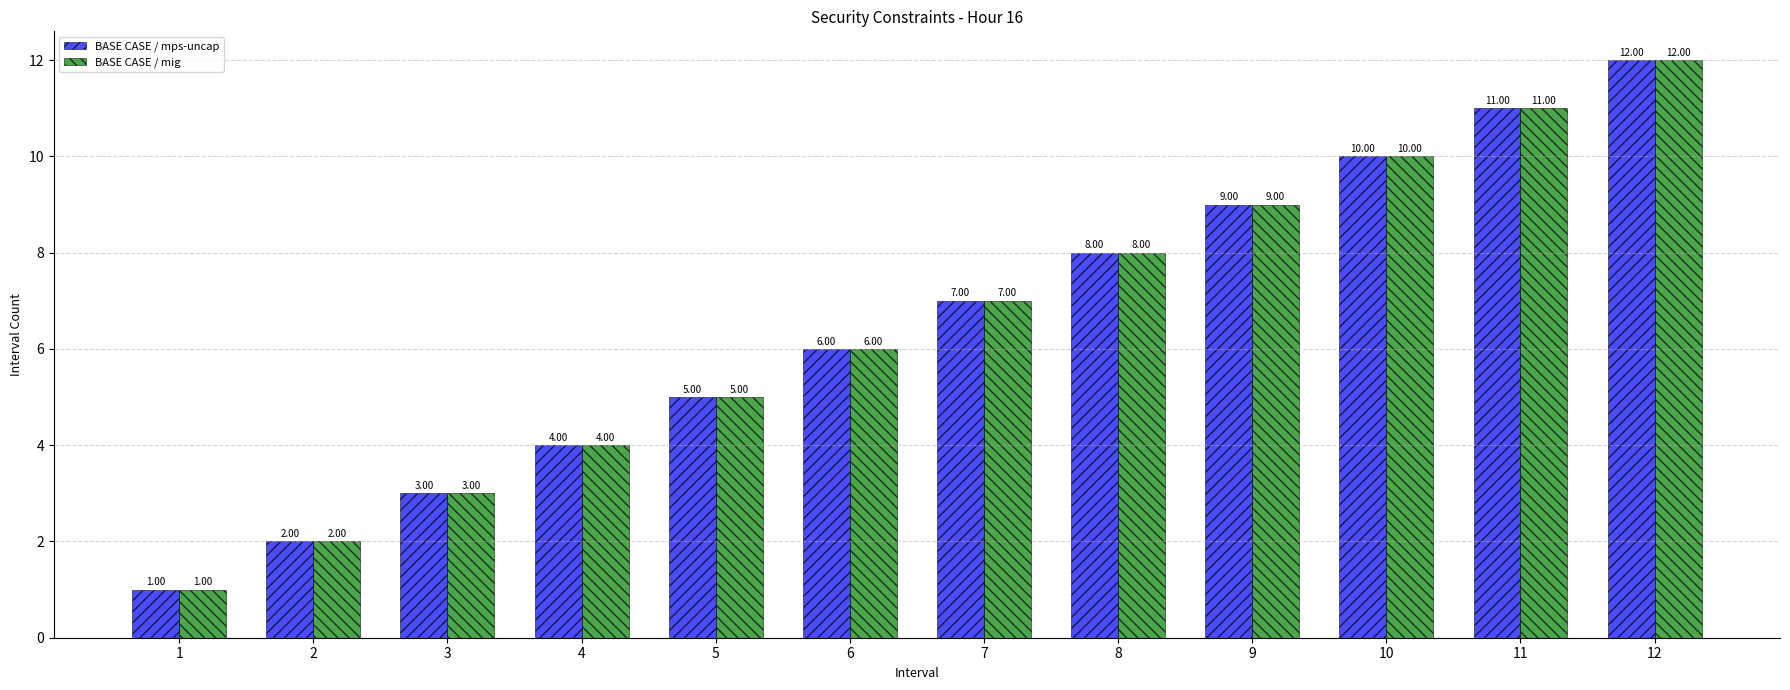

Reading left to right, transcribe all the data shown in this chart.

BASE CASE / mps-uncap: 1	2	3	4	5	6	7	8	9	10	11	12
BASE CASE / mig: 1	2	3	4	5	6	7	8	9	10	11	12